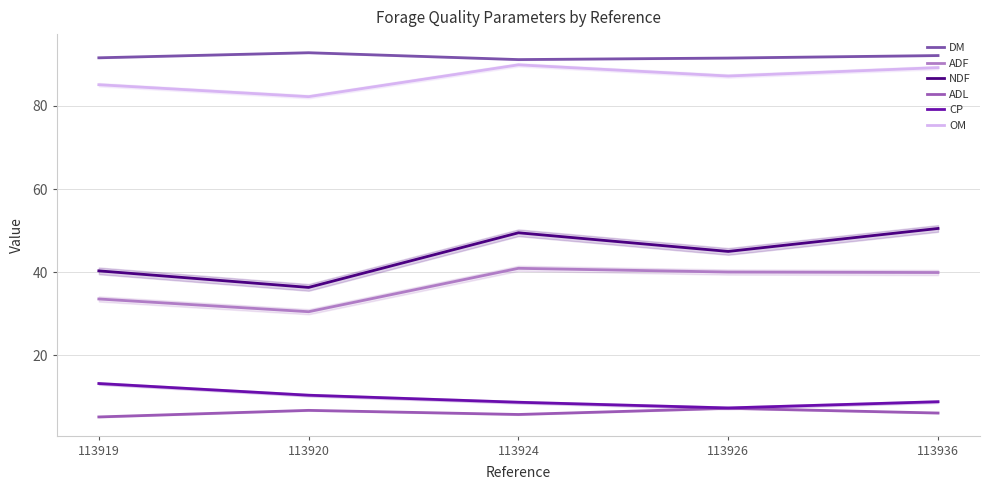

Is this an area chart (filled region under the line)?

No